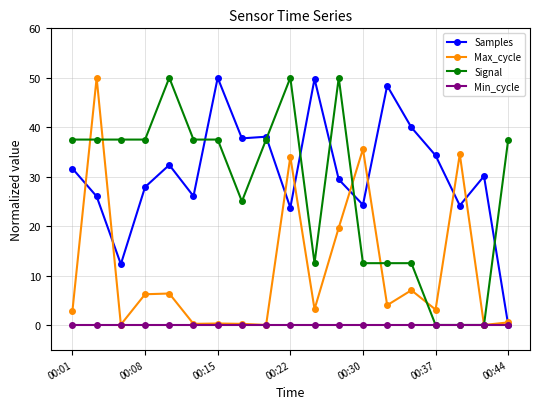

What is the maximum value shown in the chart?

50.0